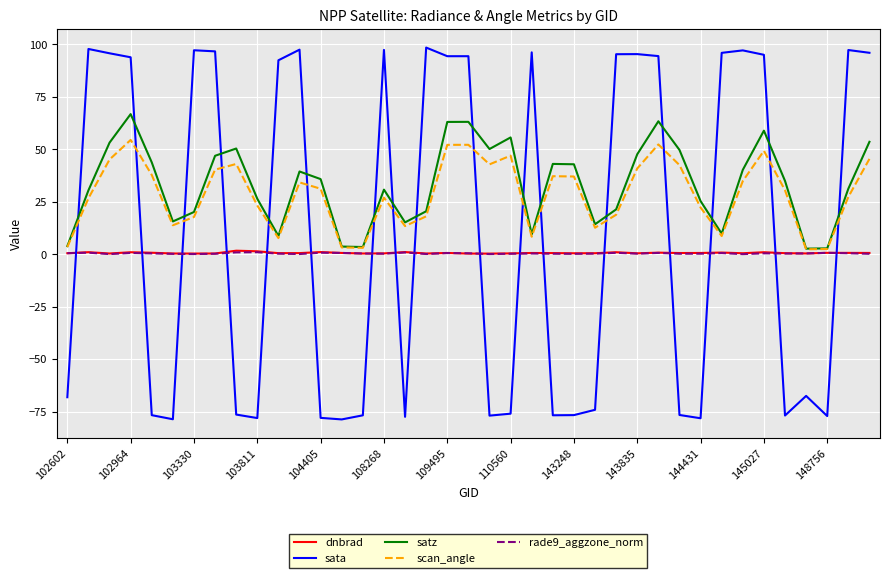

What is the highest value of the scan_angle series?

54.4